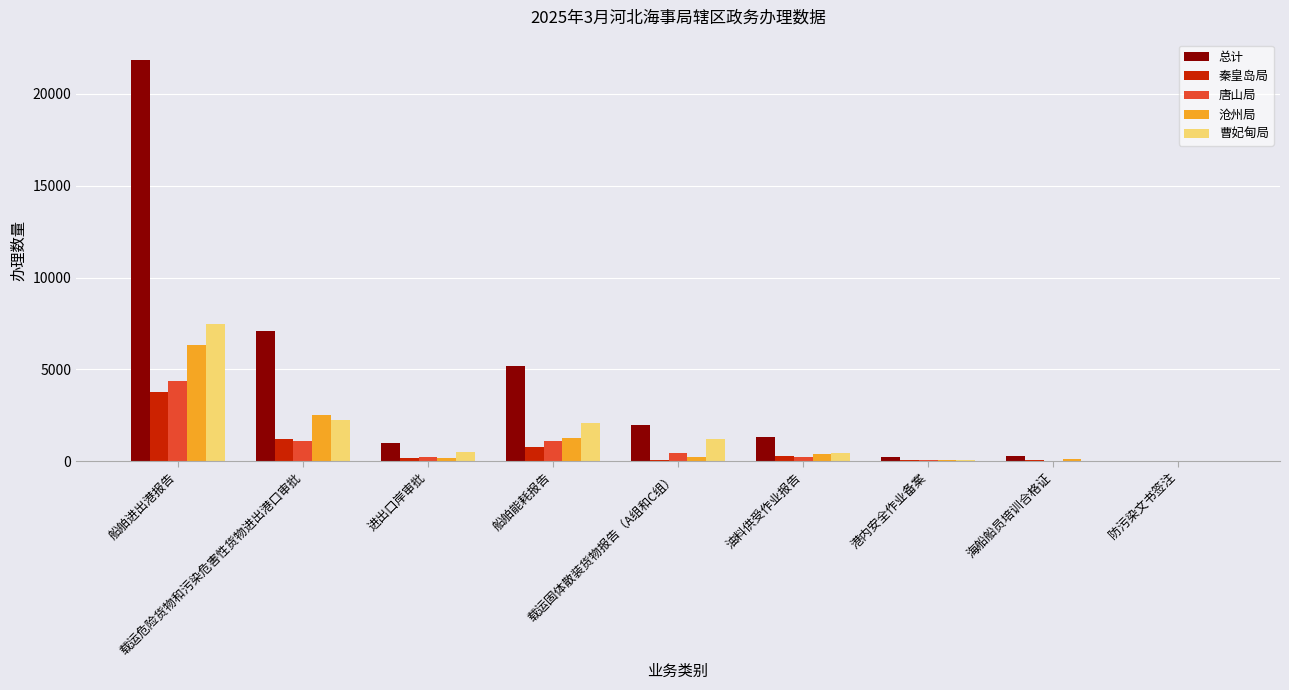

Which series has the largest total across all categories?

总计